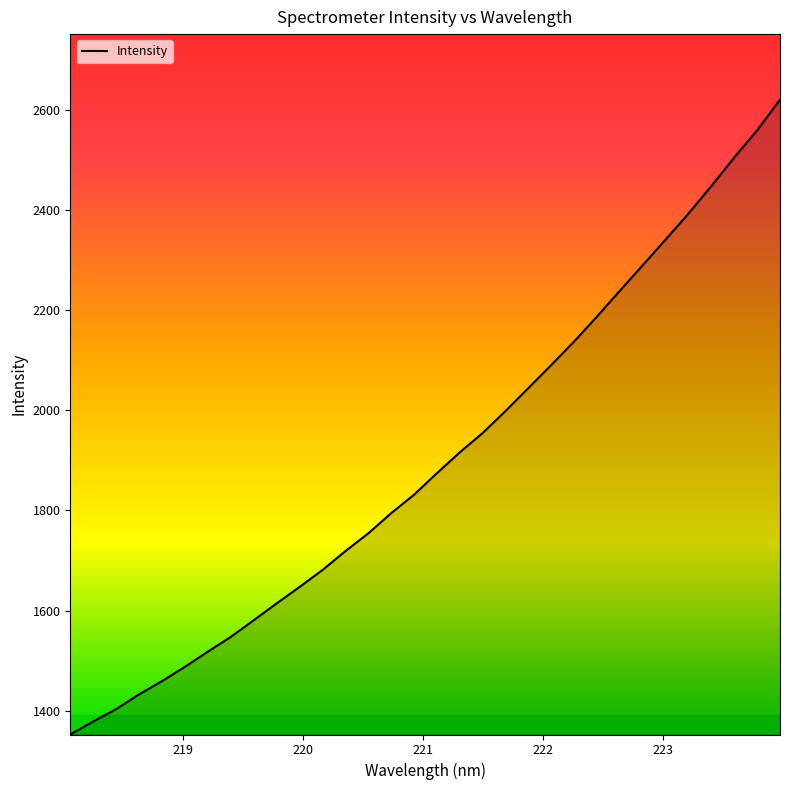

Does the chart have visible grid lines?

No